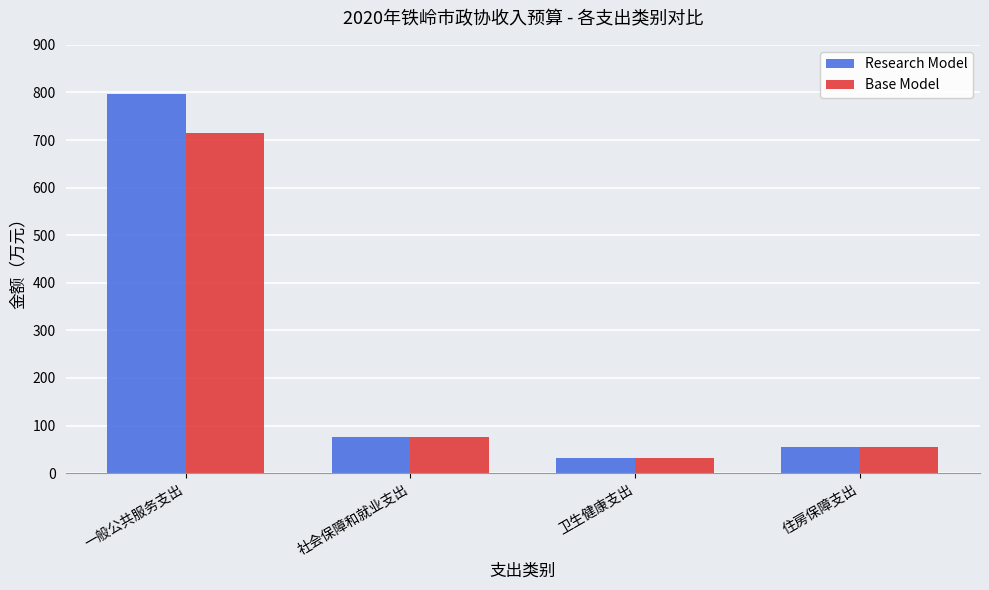

True or false: Research Model has a value of 135.5 at 社会保障和就业支出.

False